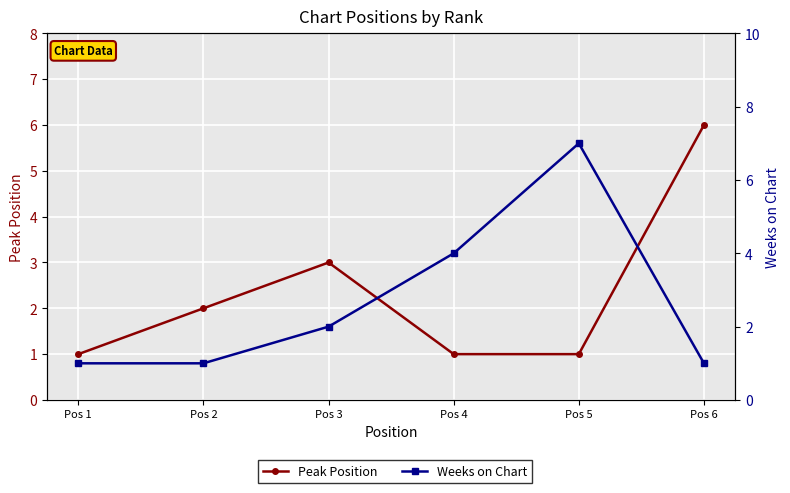

Reading left to right, list all the values displayed in this chart.

Peak Position: 1	2	3	1	1	6
Weeks on Chart: 1	1	2	4	7	1